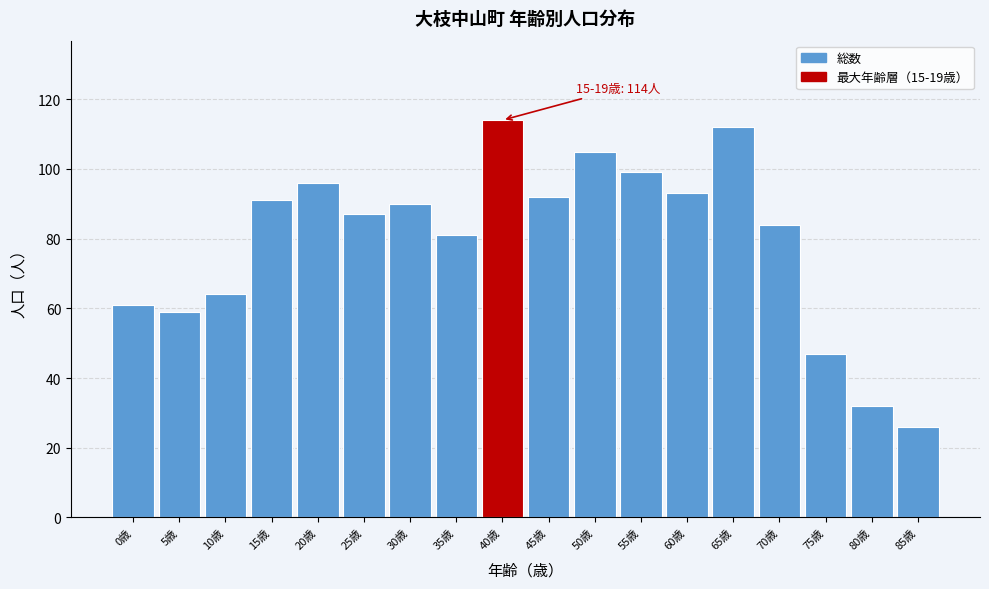

Reading left to right, what are all the values shown in this chart?

61	59	64	91	96	87	90	81	114	92	105	99	93	112	84	47	32	26